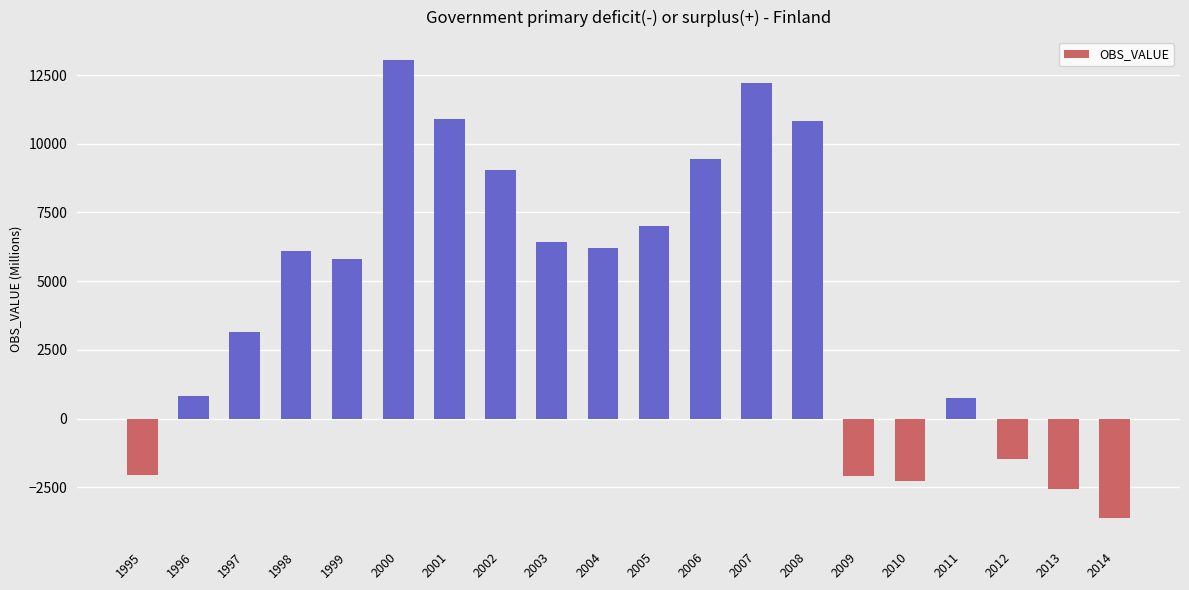

What is the minimum value shown in the chart?

-3634